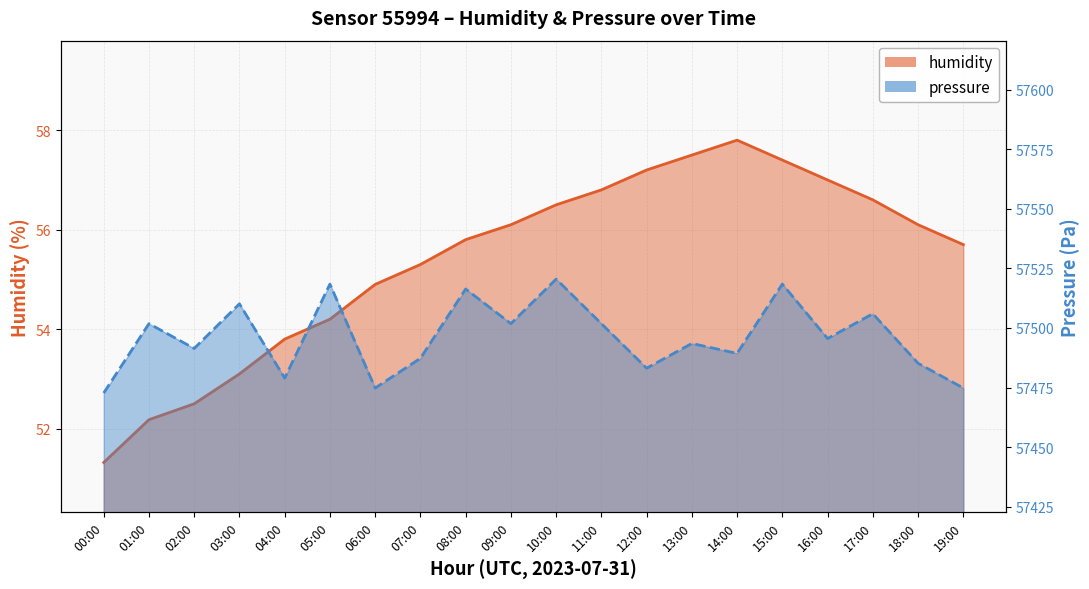

What is the total value across all series at 19:00?

57530.5